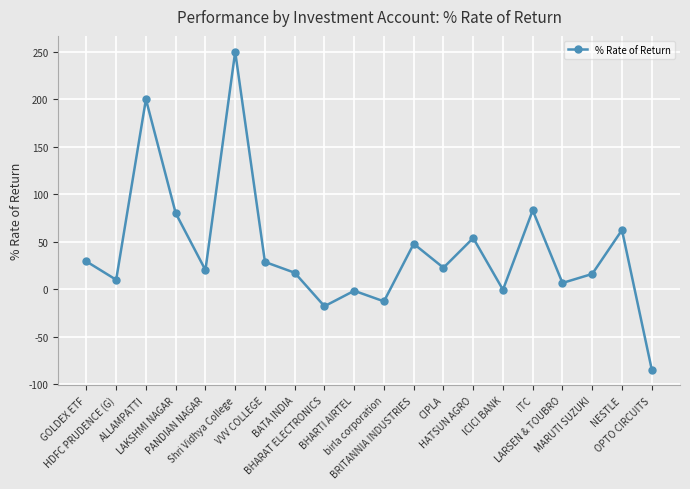

Which category has the highest value across all series?

Shri Vidhya College